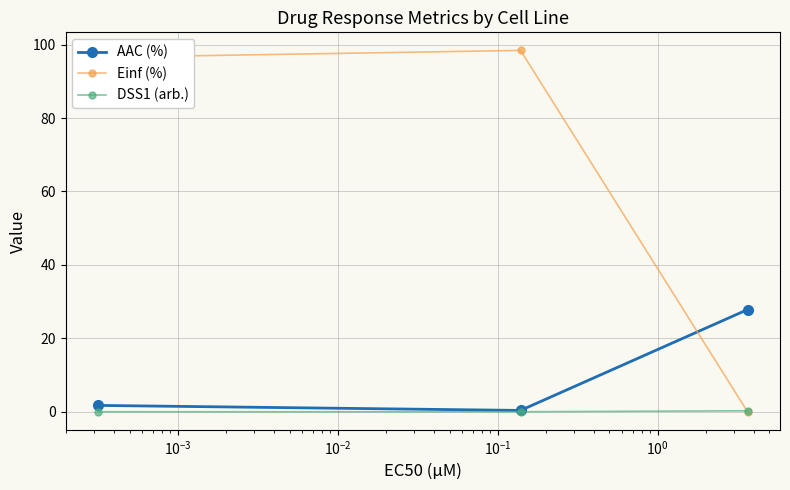

What is the highest value of the Einf (%) series?

98.4